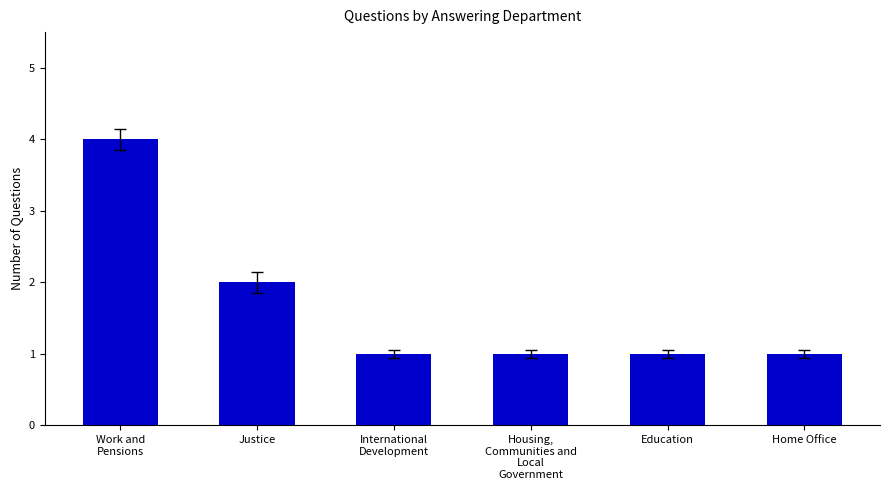

What is the ratio of the value at International
Development to the value at Education?

1.0